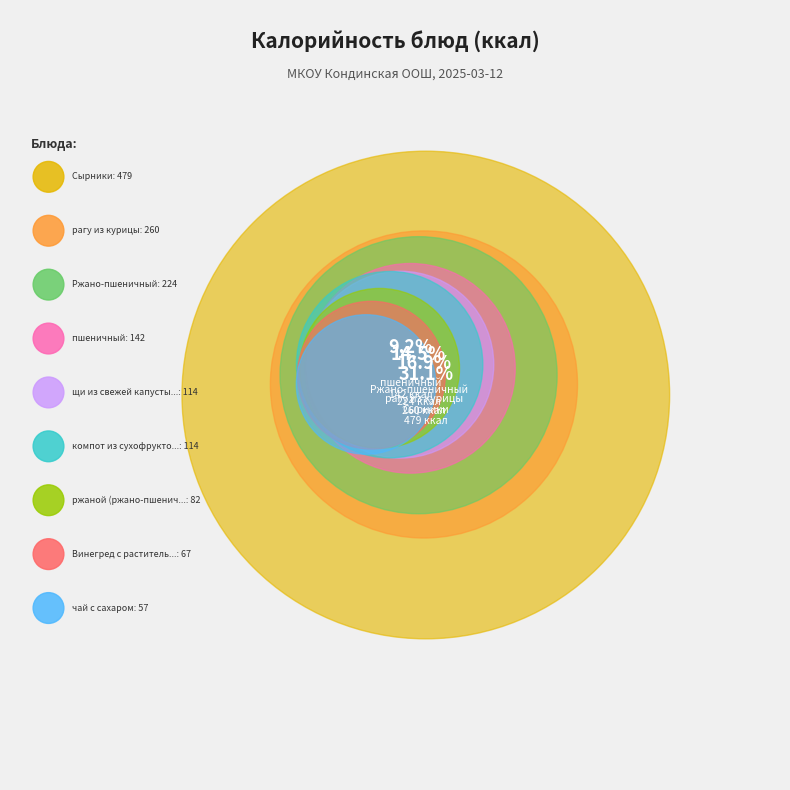

How many segments does this pie chart have?

9